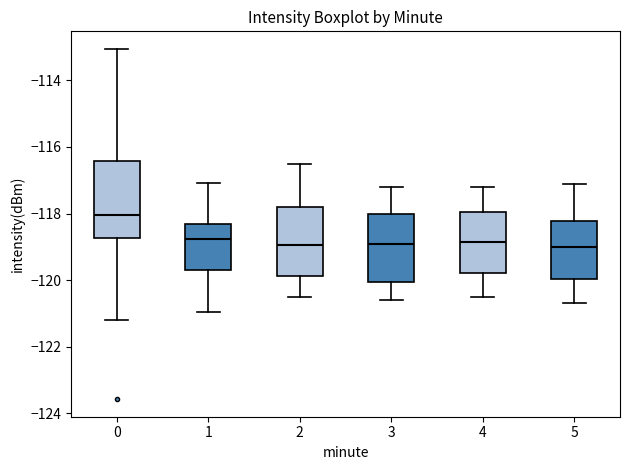

Reading left to right, transcribe this box plot: for each box, give where its median line is, the range the box spans, and where its two whiskers end, as read against the y-axis. The values are not printed on the chart, so give them approximately, as read against the axis.

0: median -118.0, box -118.8 to -116.4, whiskers -121.2 to -113.0
1: median -118.8, box -119.6 to -118.4, whiskers -121.0 to -117.0
2: median -119.0, box -119.8 to -117.8, whiskers -120.4 to -116.4
3: median -118.8, box -120.0 to -118.0, whiskers -120.6 to -117.2
4: median -118.8, box -119.8 to -118.0, whiskers -120.4 to -117.2
5: median -119.0, box -120.0 to -118.2, whiskers -120.6 to -117.0